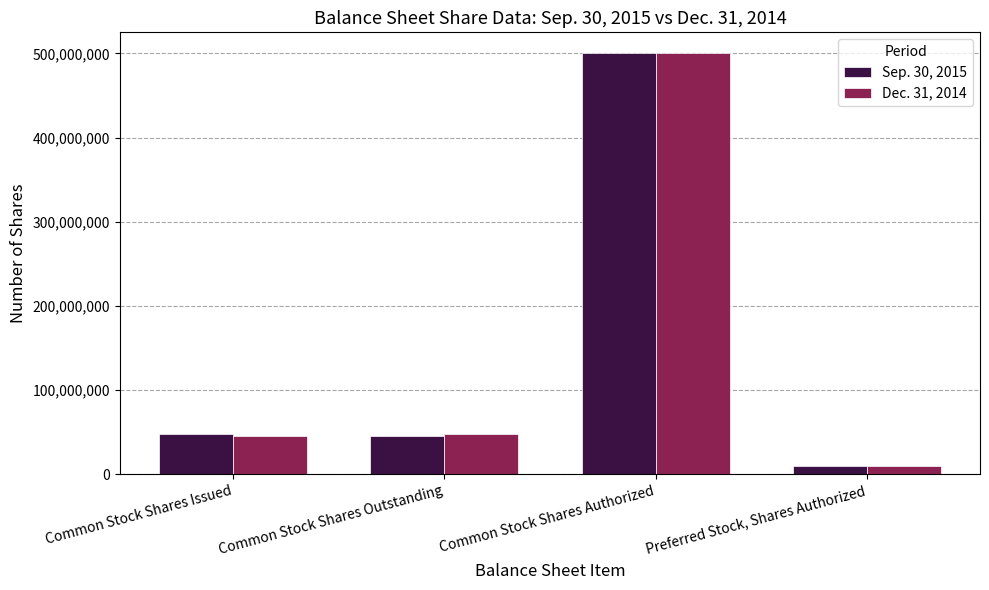

What is the label of the 4th bar from the right?

Common Stock Shares Issued